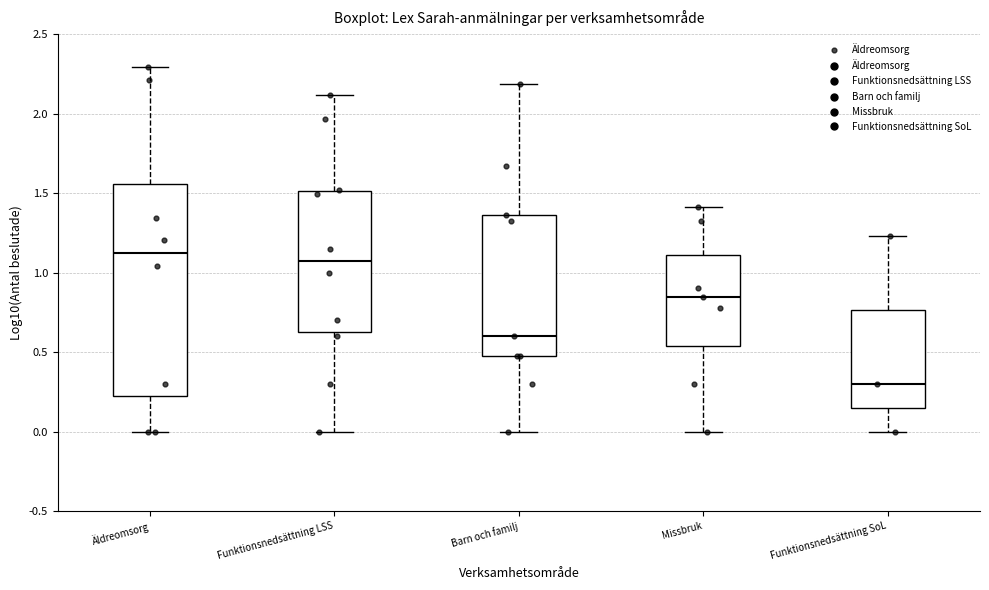

Comparing the boxes themselves (not the whiskers), which one is the tallest?

Äldreomsorg